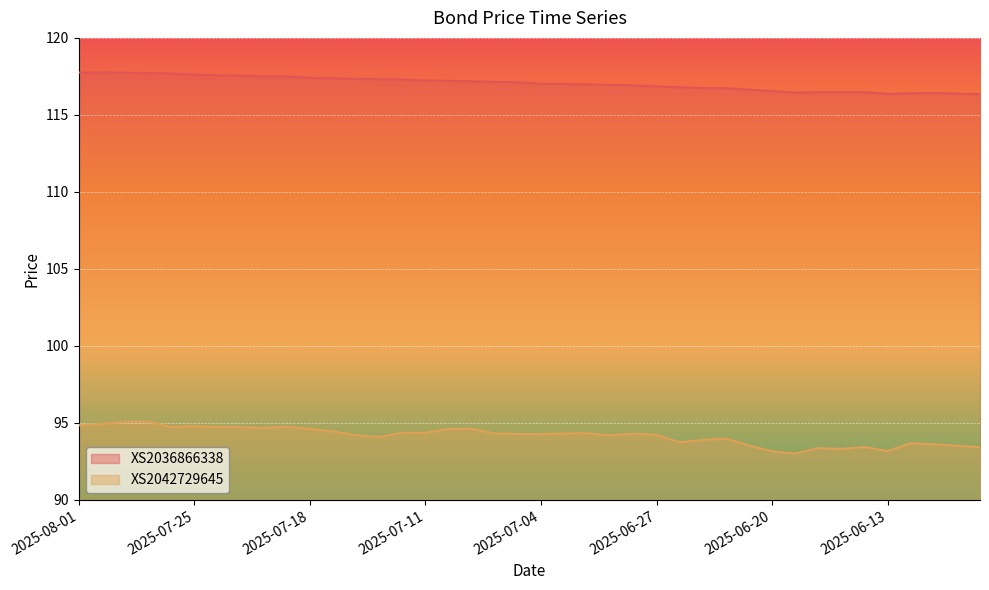

Which series changed the most between 2025-06-13 and 2025-06-09?

XS2042729645